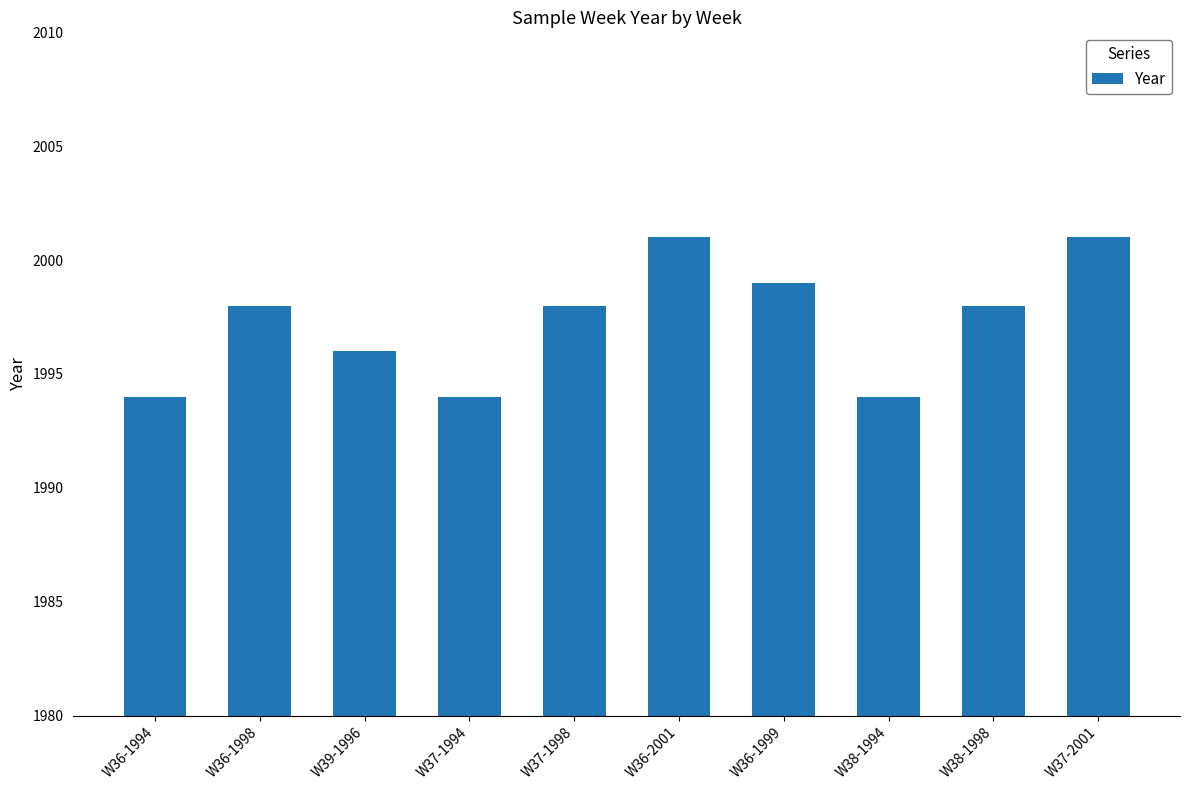

What is the smallest value displayed?

1994